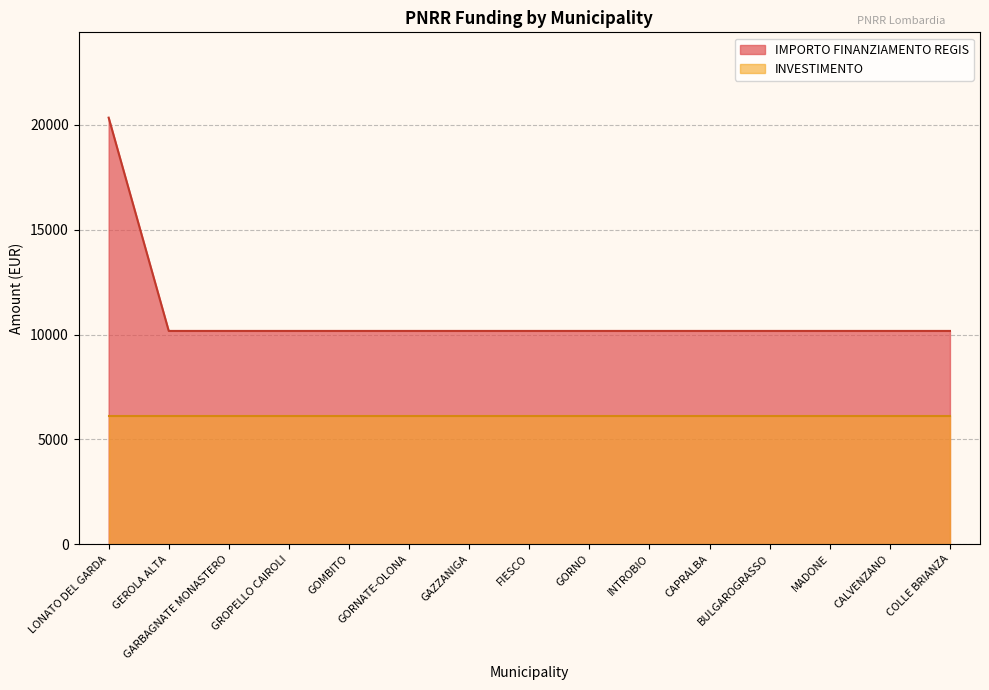

Is it true that the value at BULGAROGRASSO is 10172?

True